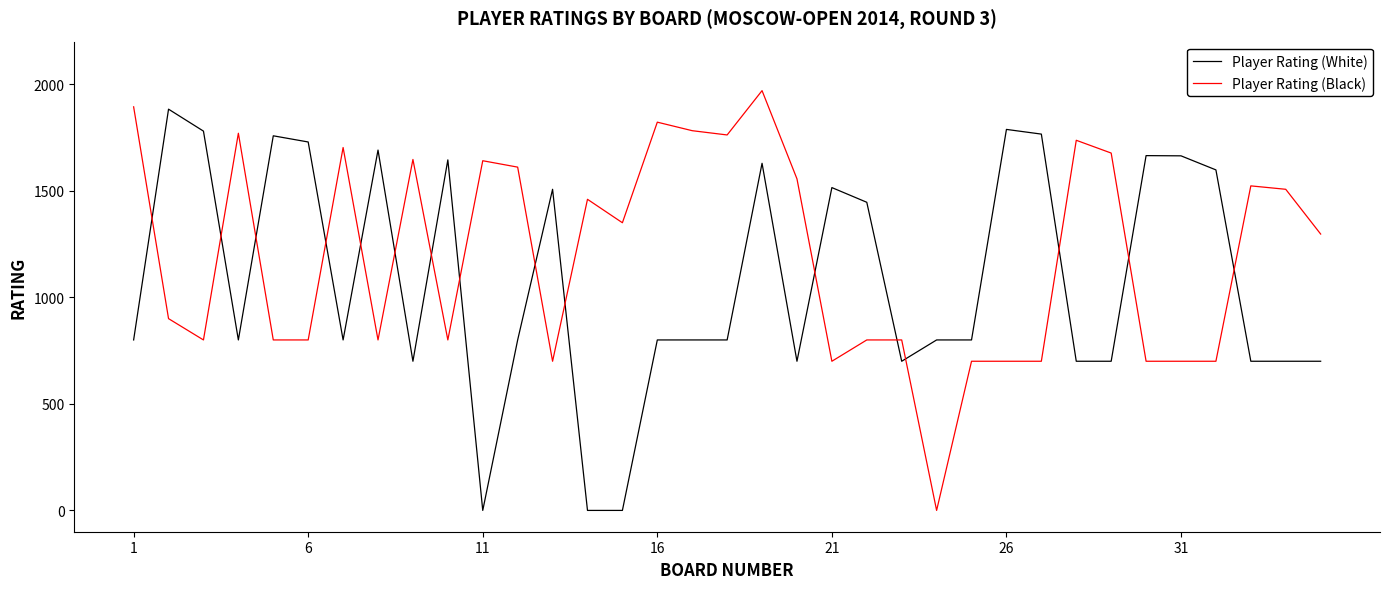

What are all the series names shown in the legend?

Player Rating (White), Player Rating (Black)